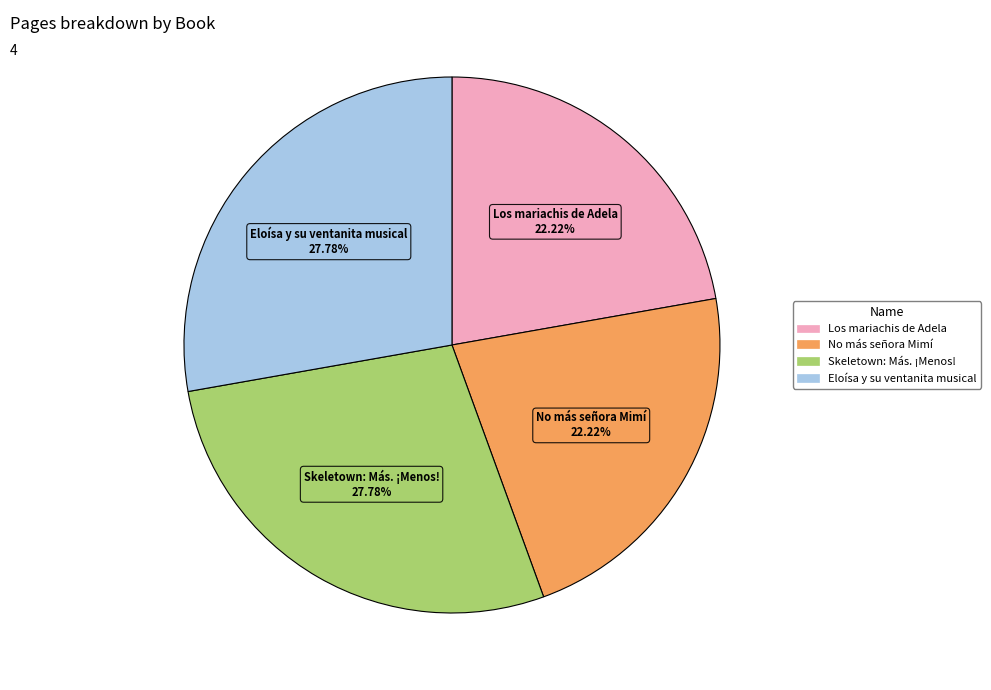

Does No más señora Mimí account for over 50% of the chart?

No